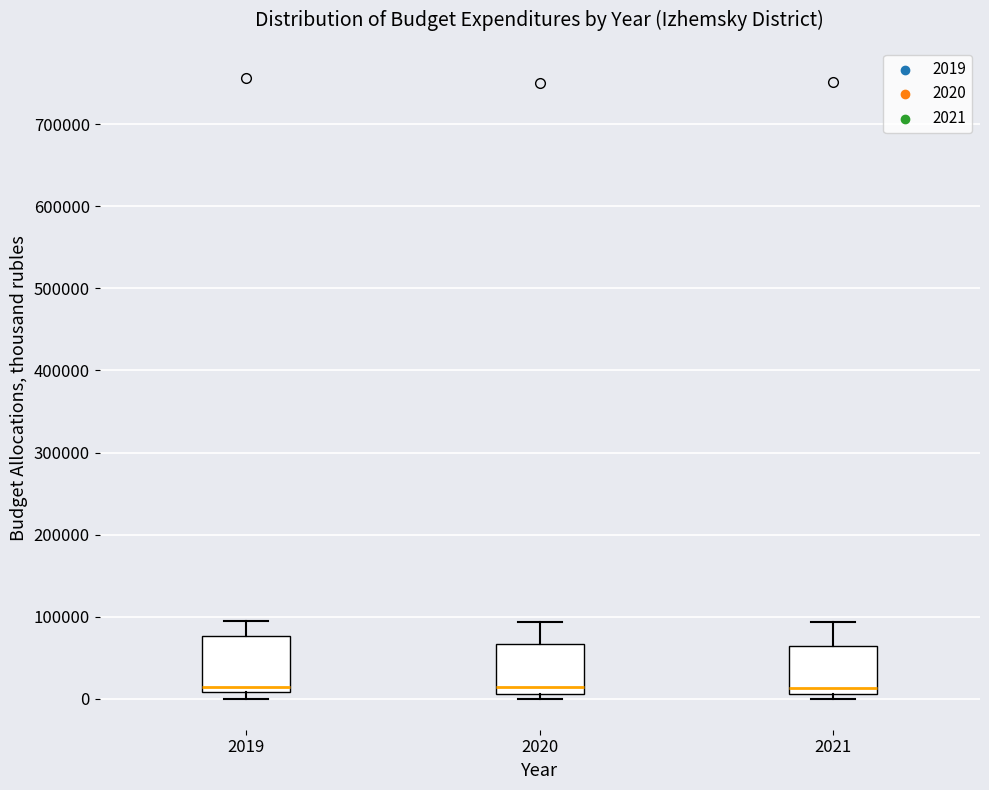

Reading left to right, transcribe this box plot: for each box, give where its median line is, the range the box spans, and where its two whiskers end, as read against the y-axis. The values are not printed on the chart, so give them approximately, as read against the axis.

2019: median 10000 (just above the box's lower edge), box 10000 to 80000, whiskers 0 to 100000
2020: median 10000 (just above the box's lower edge), box 10000 to 70000, whiskers 0 to 90000
2021: median 10000 (just above the box's lower edge), box 10000 to 60000, whiskers 0 to 90000